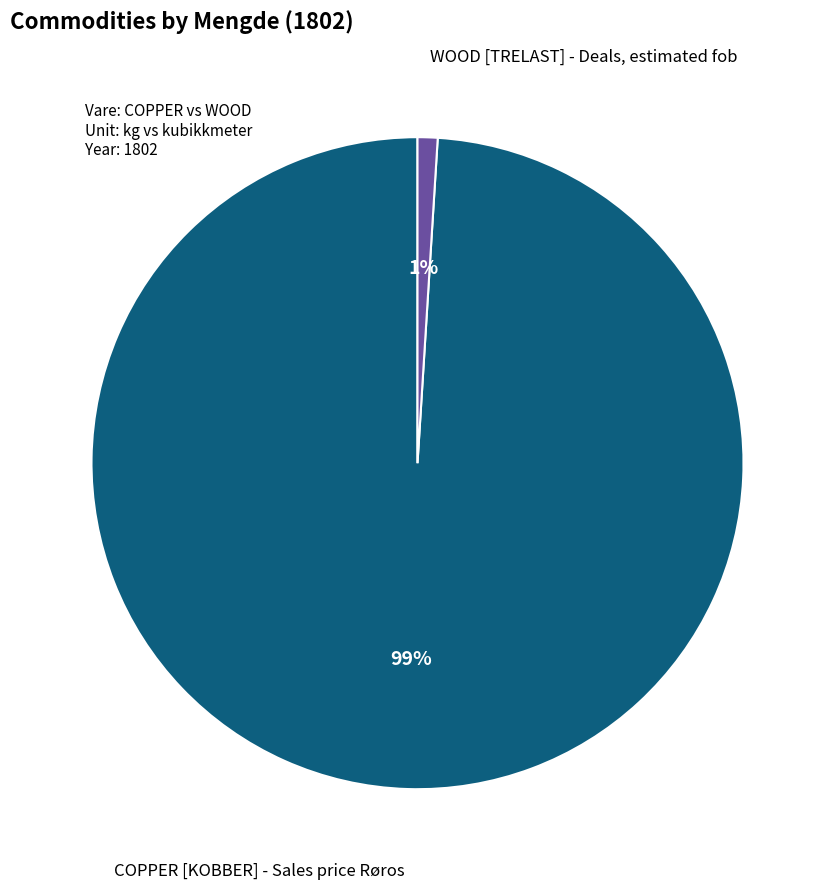

What is the largest slice in the pie chart?

COPPER [KOBBER] - Sales price Røros